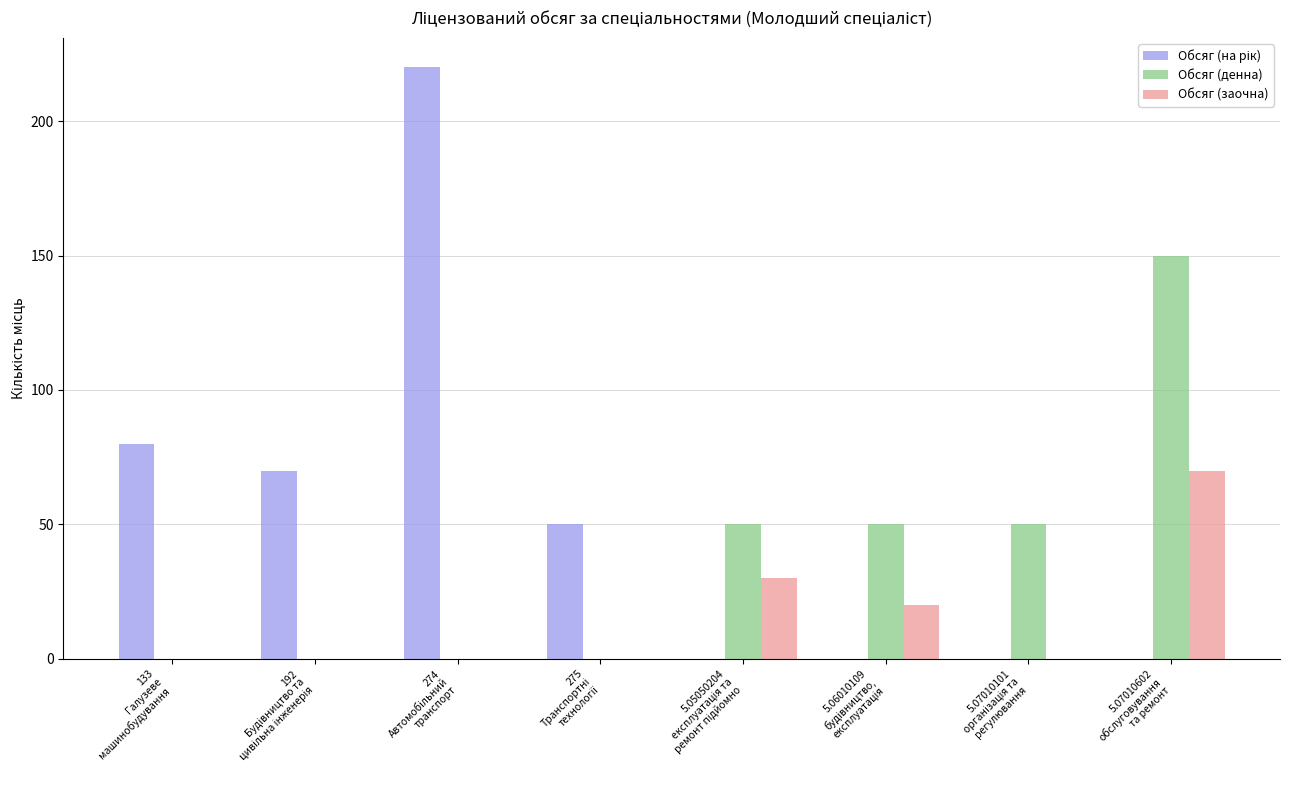

What is the greatest value displayed?

220